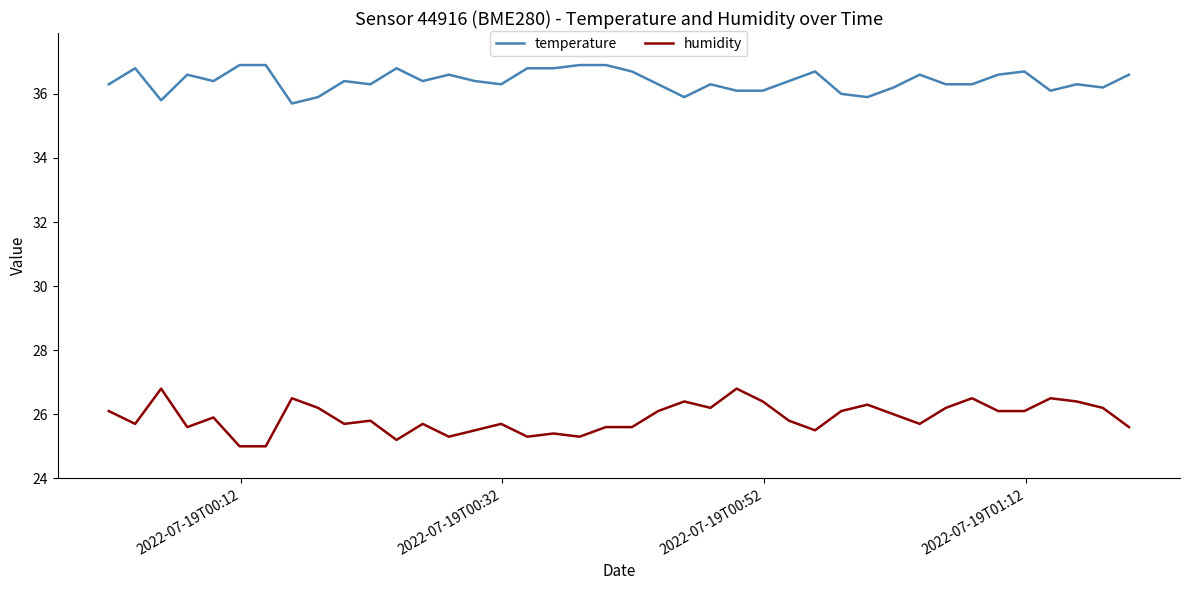

True or false: humidity and temperature intersect in this chart.

False